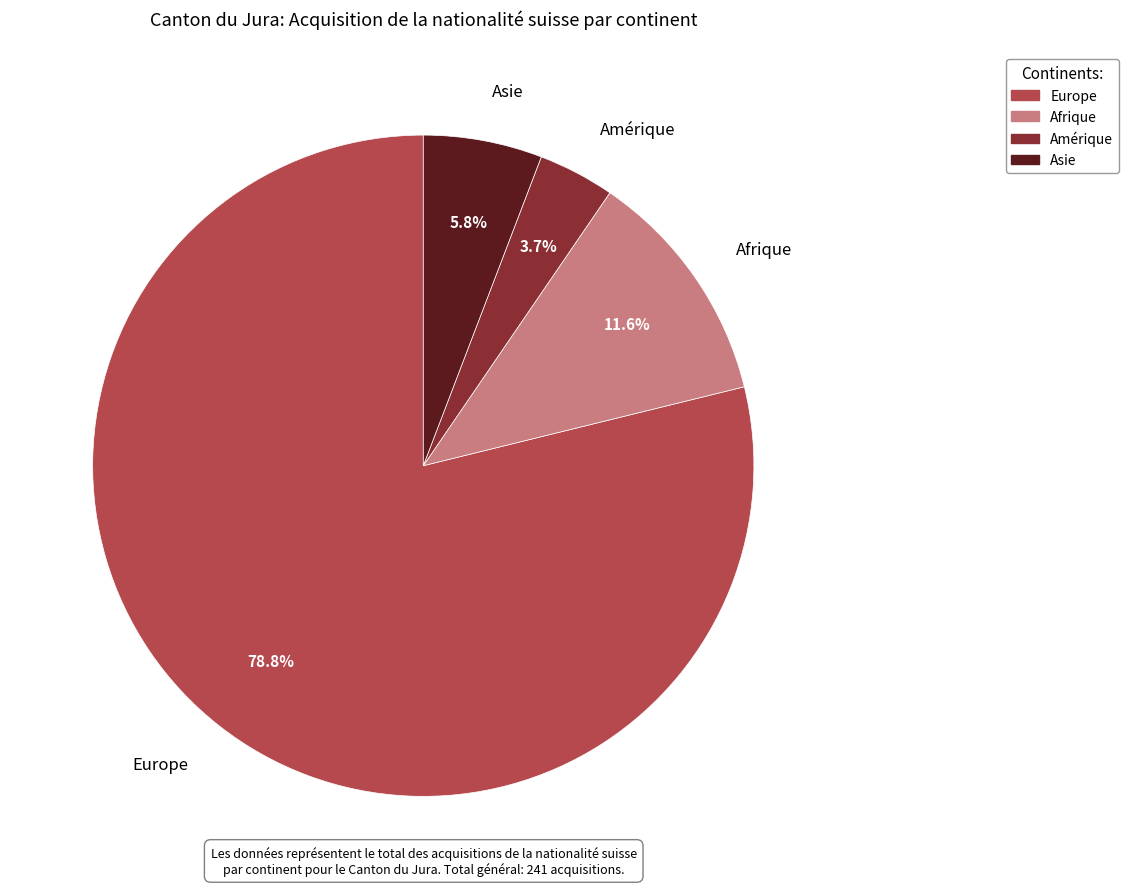

Combined, do Afrique and Amérique account for over 50%?

No